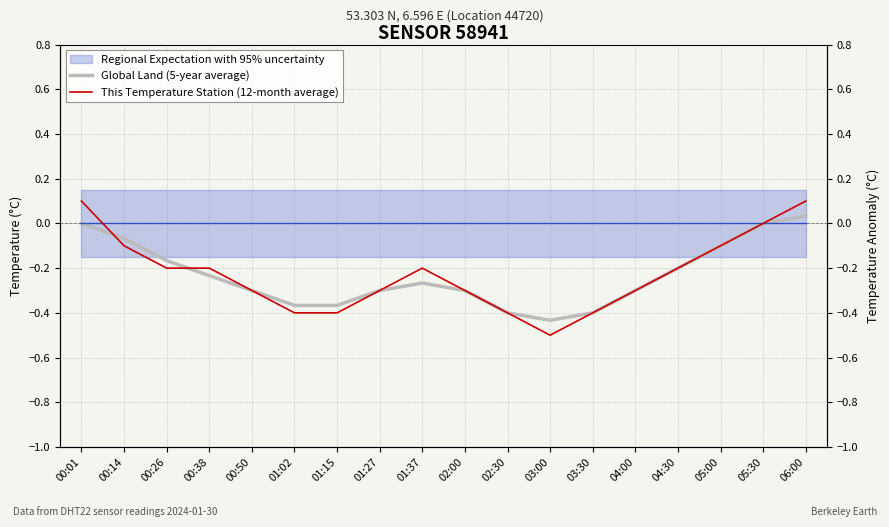

Is it true that Global Land (5-year average) equals -0.2 at 00:26?

True